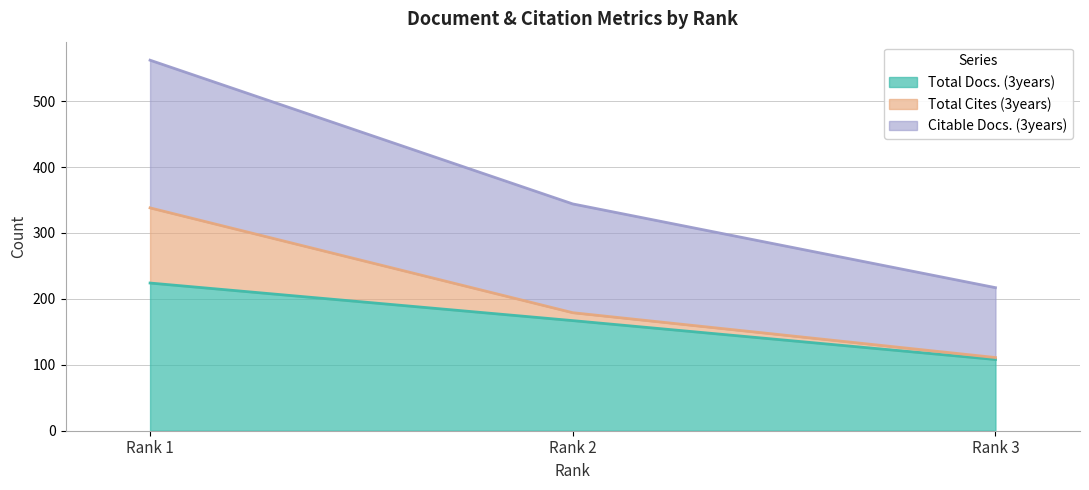

Which series changed the most between Rank 1 and Rank 3?

Citable Docs. (3years)